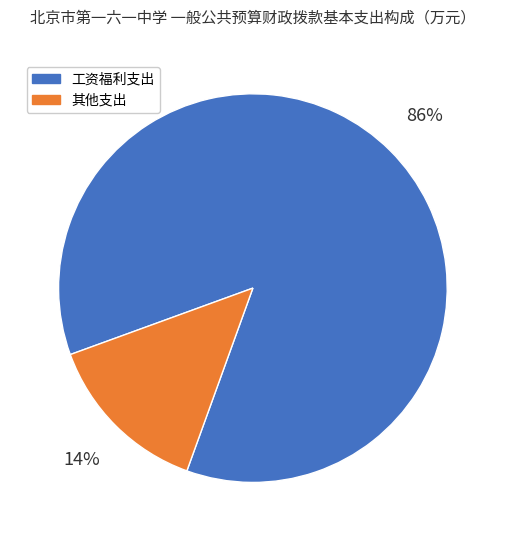

To the nearest percent, what is the difference between the largest and smallest slice percentages?

72%